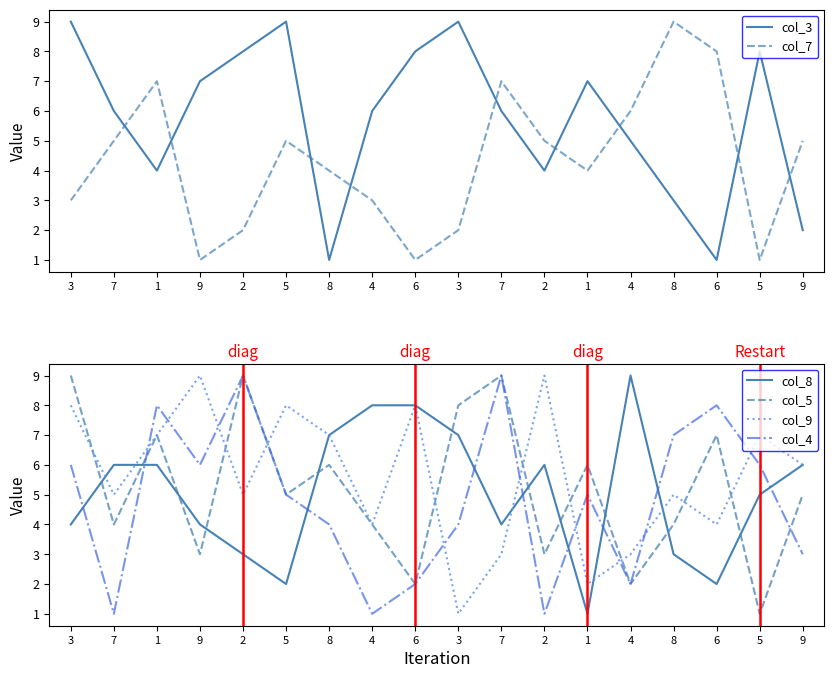

What is the average value of the col_5 series?

5